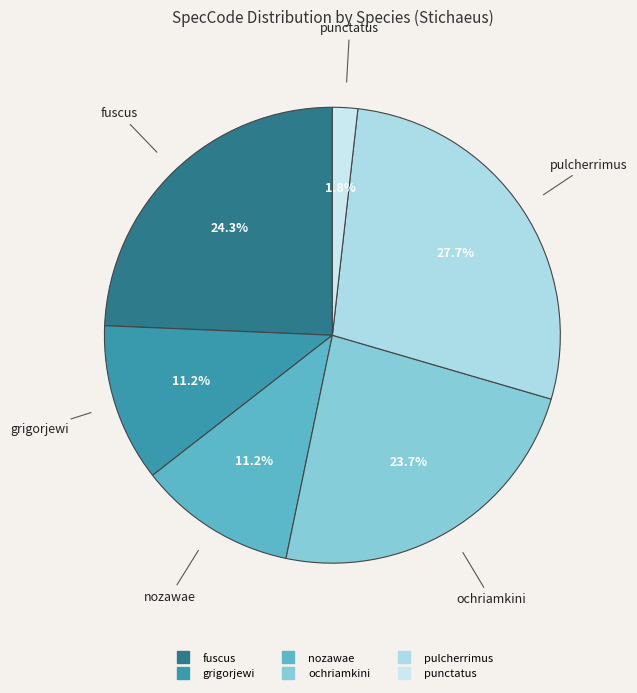

What is the ratio of the value at nozawae to the value at pulcherrimus?

0.4